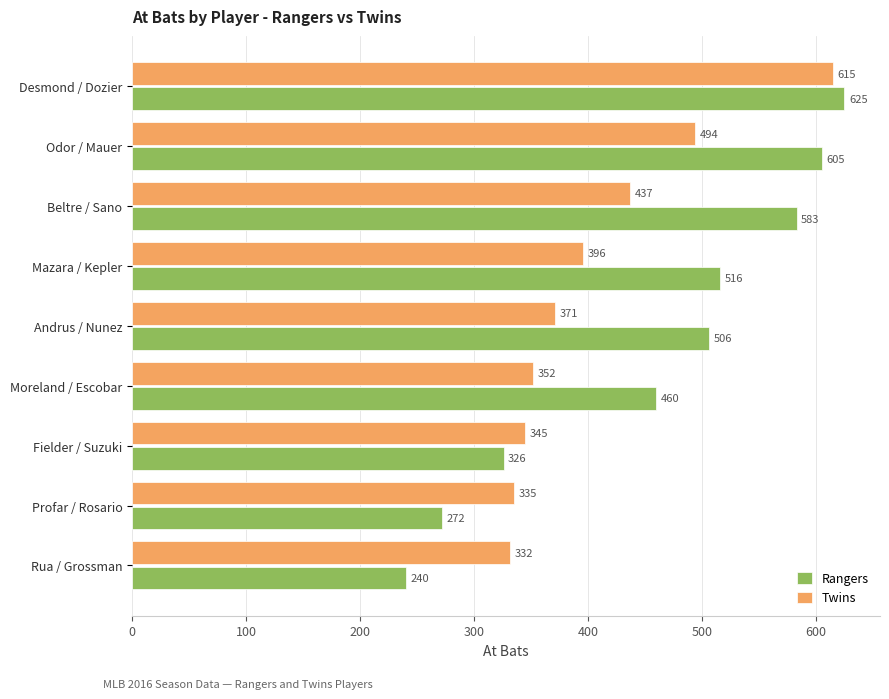

Which series has the largest total across all categories?

Rangers